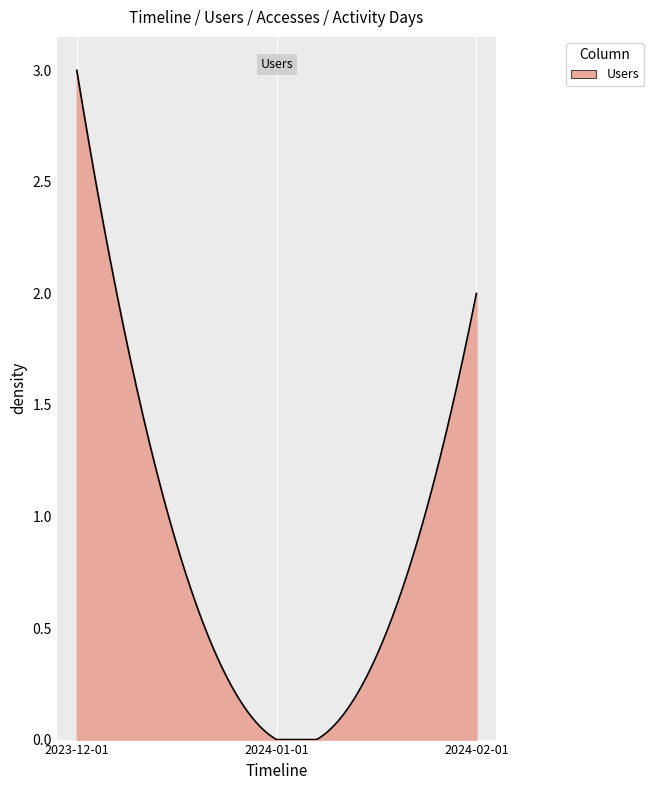

How many lines are shown in the chart?

1